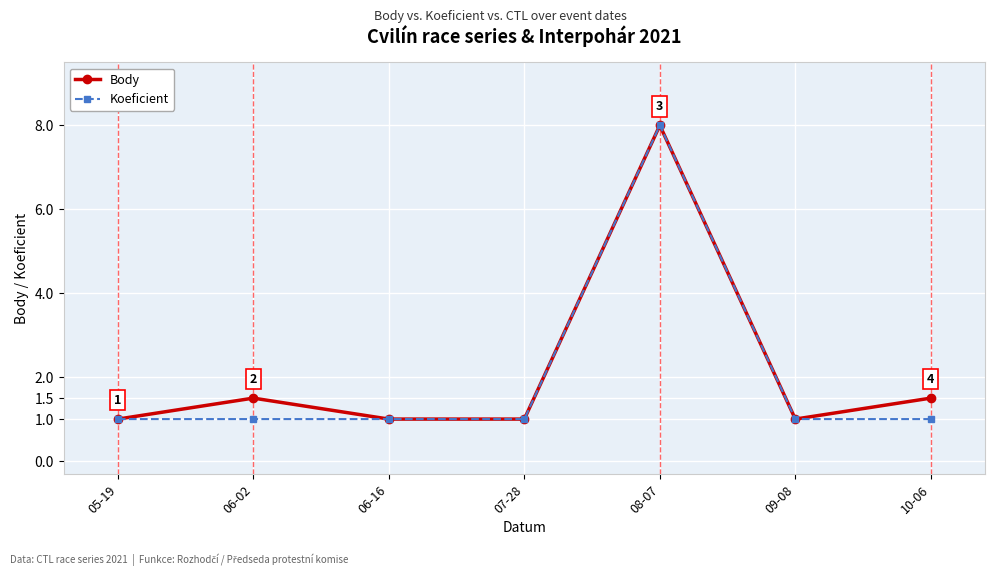

Which series has the largest total across all categories?

Body